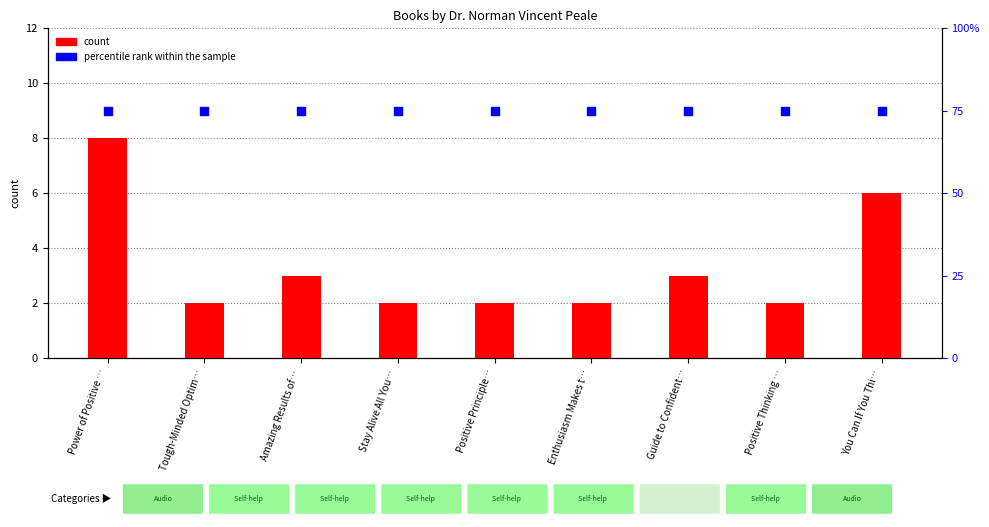

Which series contains the highest Y value?

percentile rank within the sample